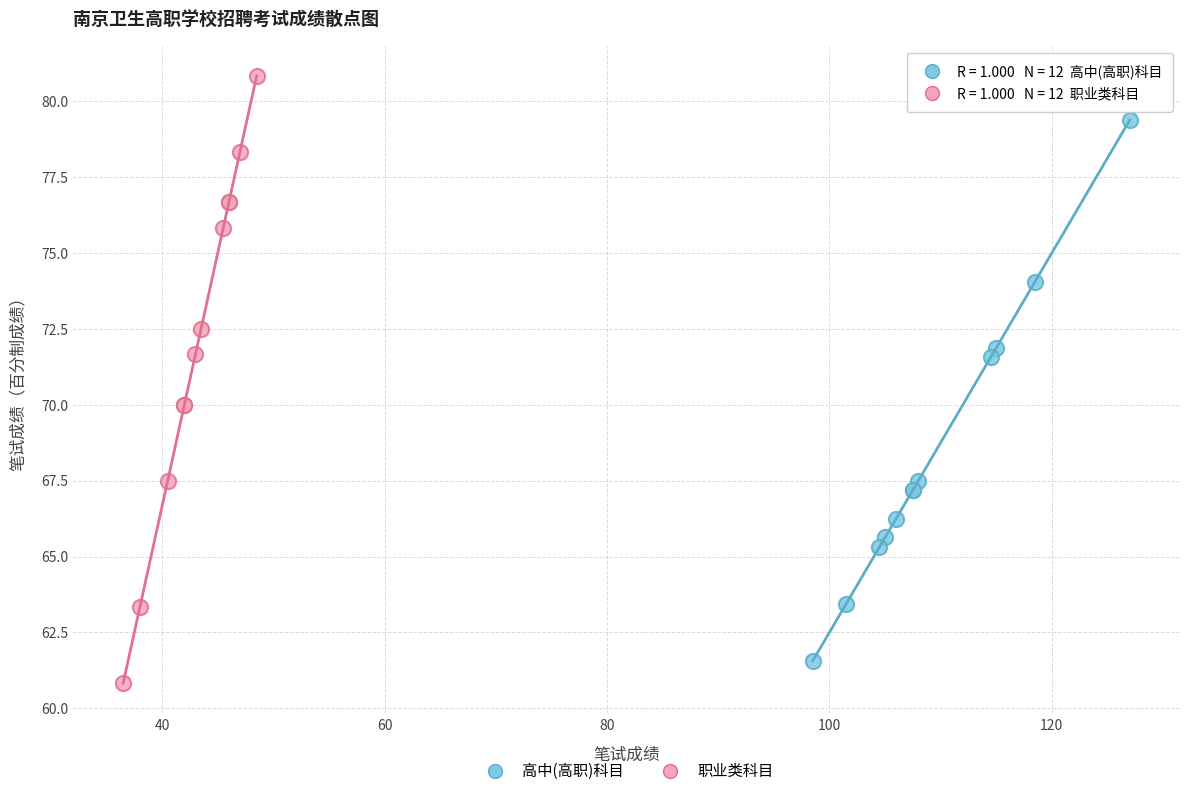

What are all the series names shown in the legend?

高中(高职)科目, 职业类科目